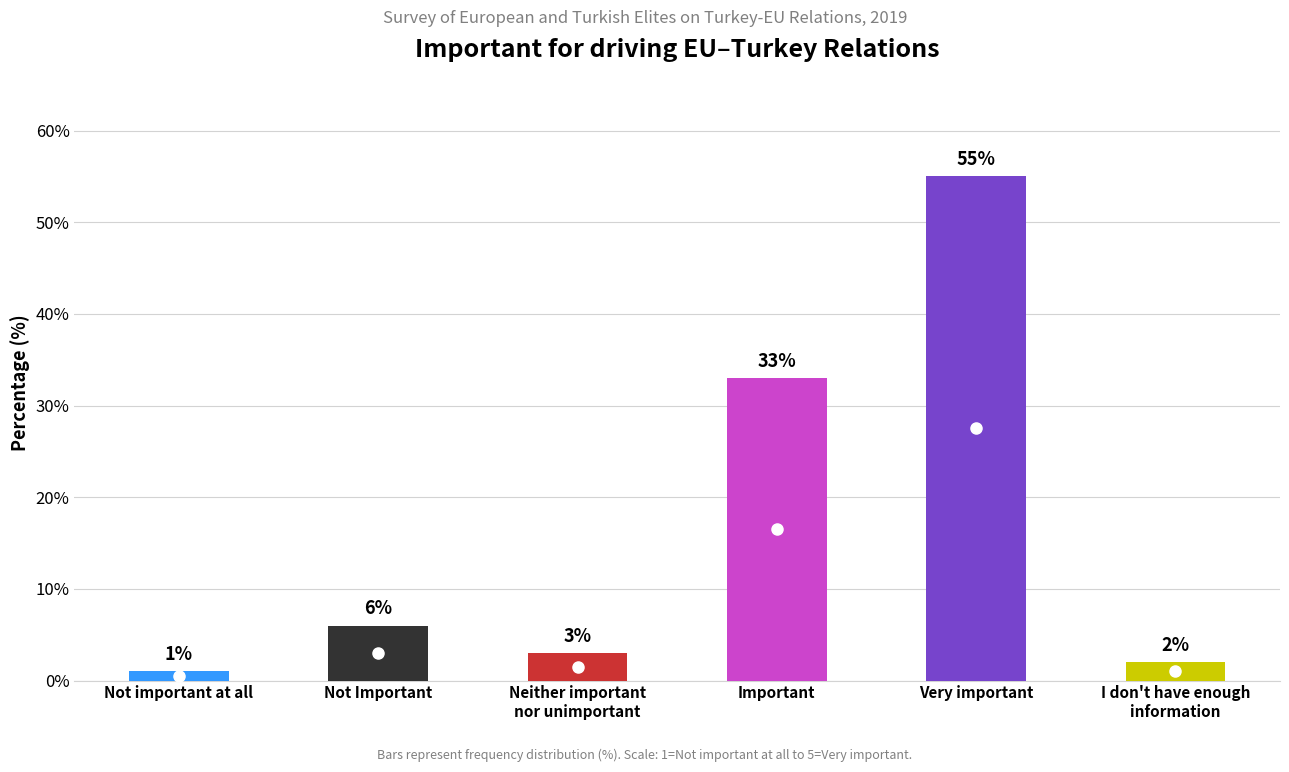

Reading right to left, extract all data points from this chart.

I don't have enough
information=2	Very important=55	Important=33	Neither important
nor unimportant=3	Not Important=6	Not important at all=1